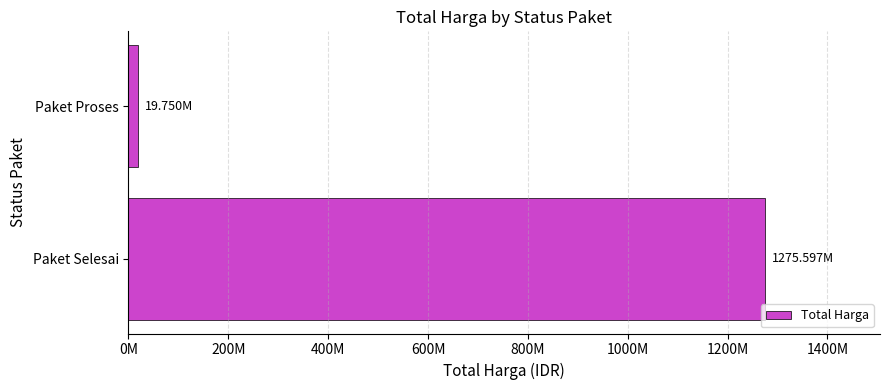

Does the chart contain any negative values?

No